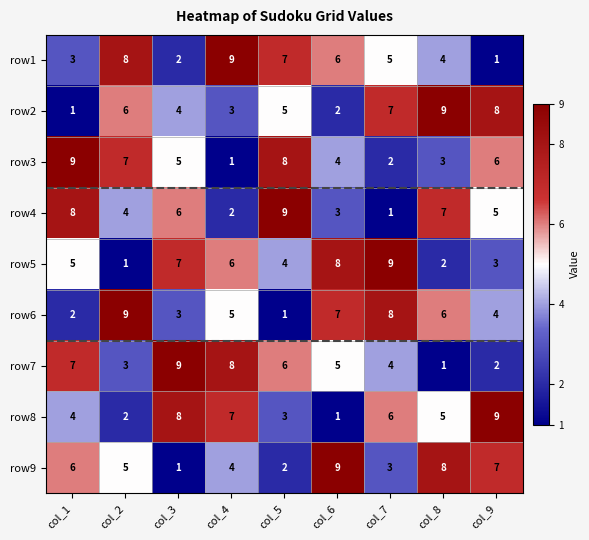

Is it true that row7 equals 3 at col_9?

False